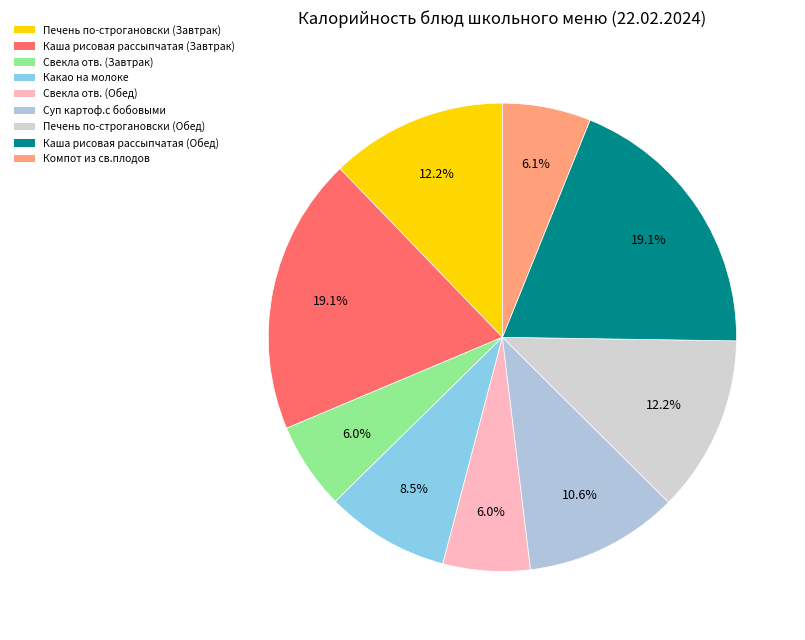

To the nearest percent, what is the difference between the largest and smallest slice percentages?

13%